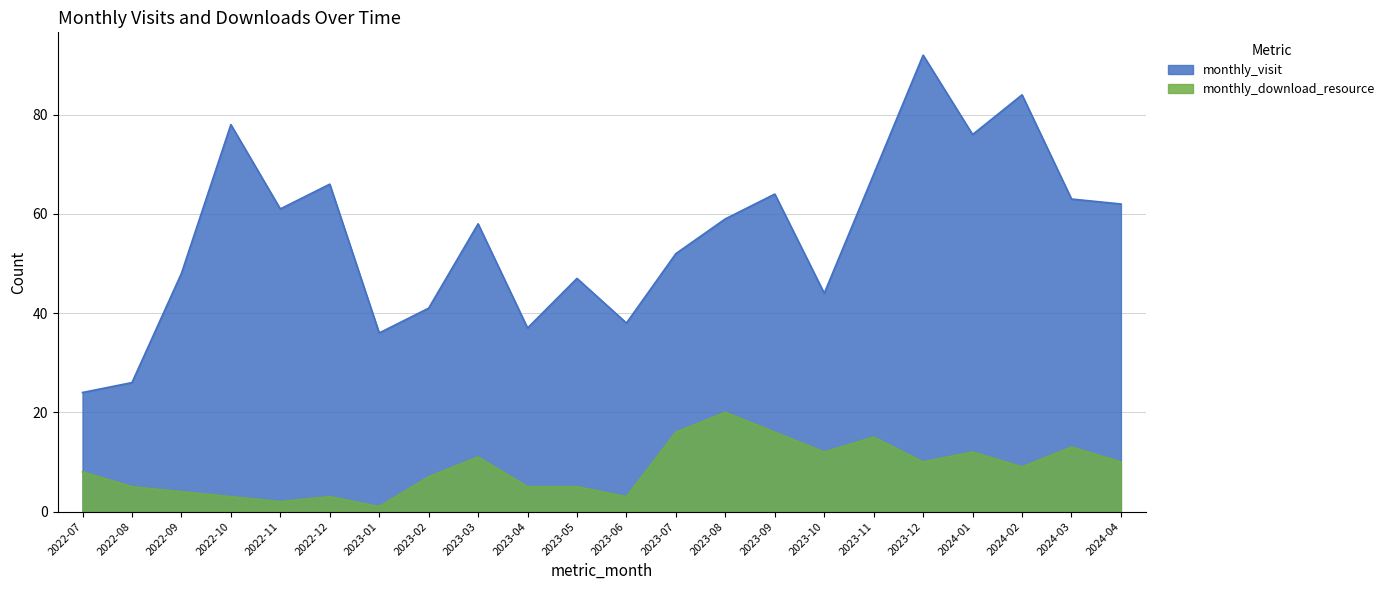

What is the difference between the monthly_download_resource values at 2023-05 and 2023-01?

4